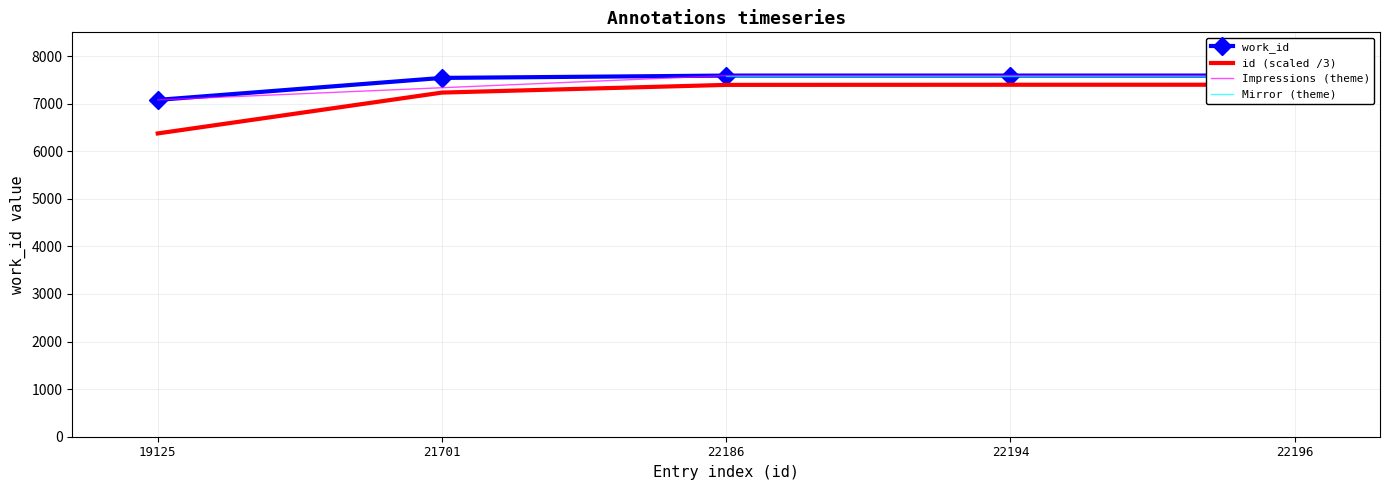

True or false: work_id and id intersect in this chart.

False